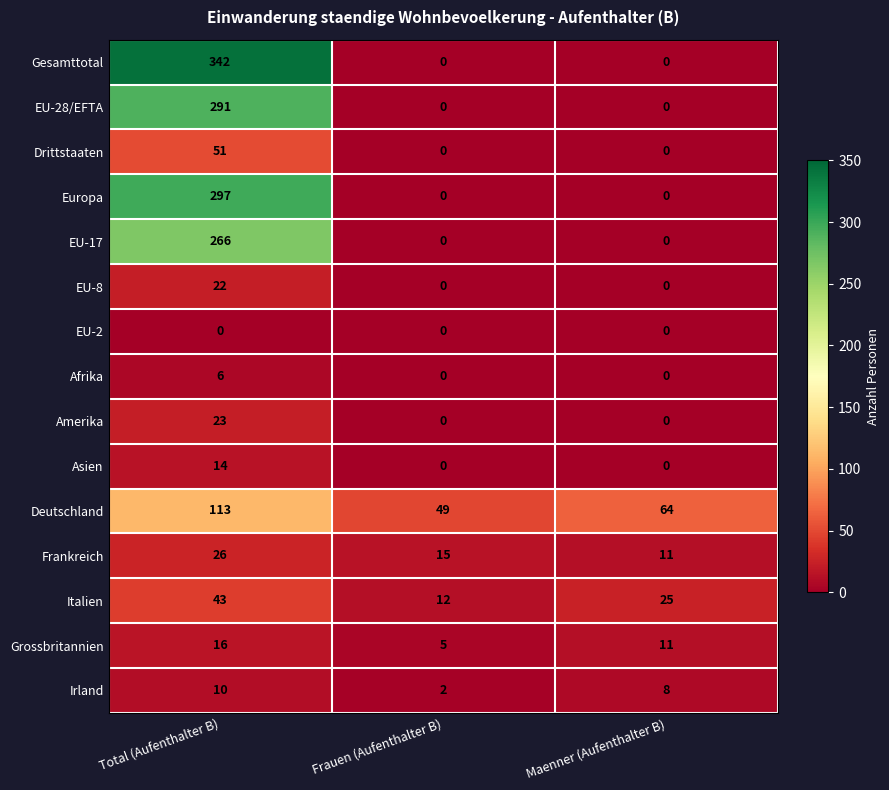

Is it true that Grossbritannien equals 3 at Frauen (Aufenthalter B)?

False